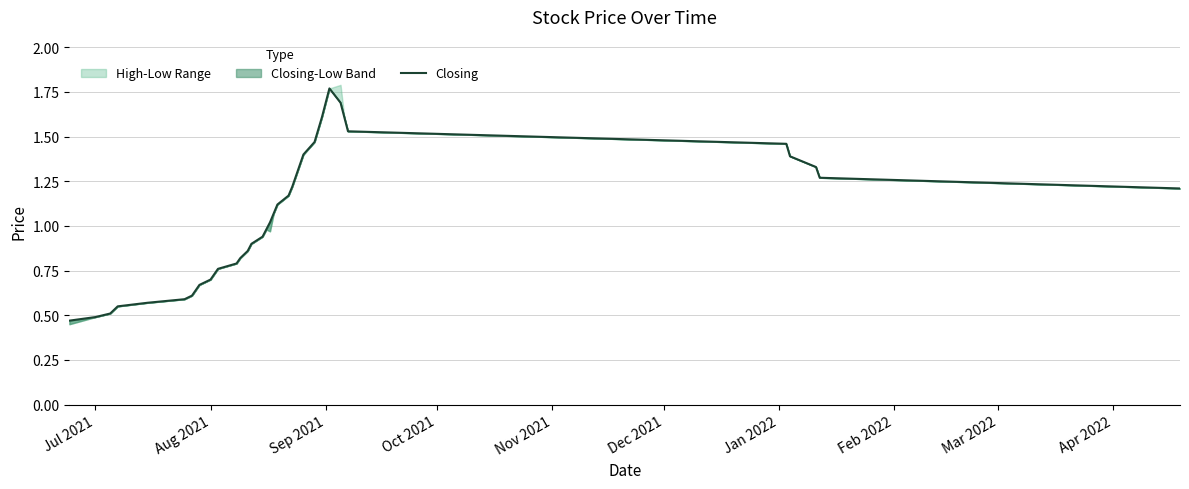

What is the greatest value displayed?

1.8